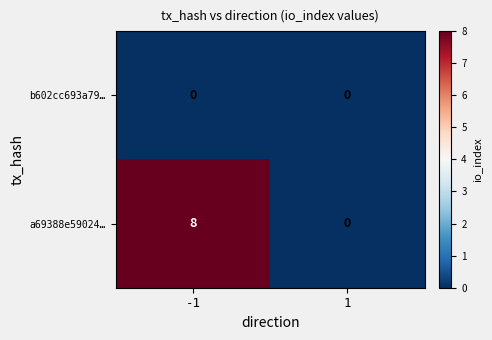

Which series has the largest total across all categories?

a69388e59024…